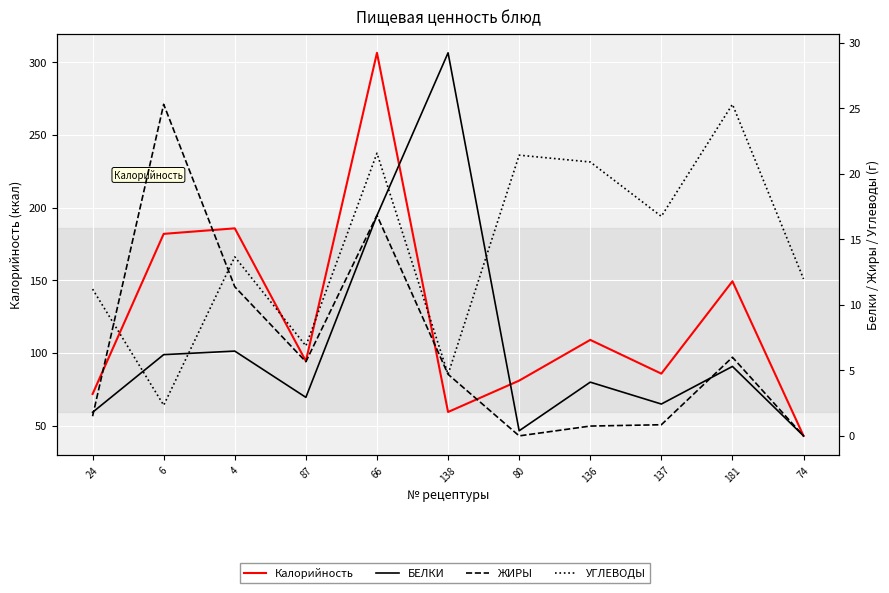

At which category does ЖИРЫ reach its first local valley?

87